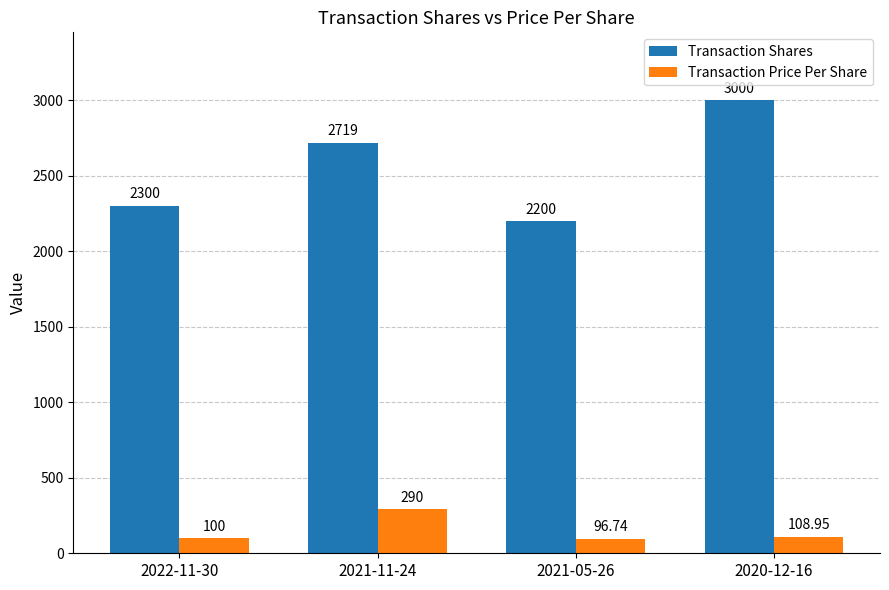

What is the difference between the maximum and minimum values in the Transaction Price Per Share series?

193.3